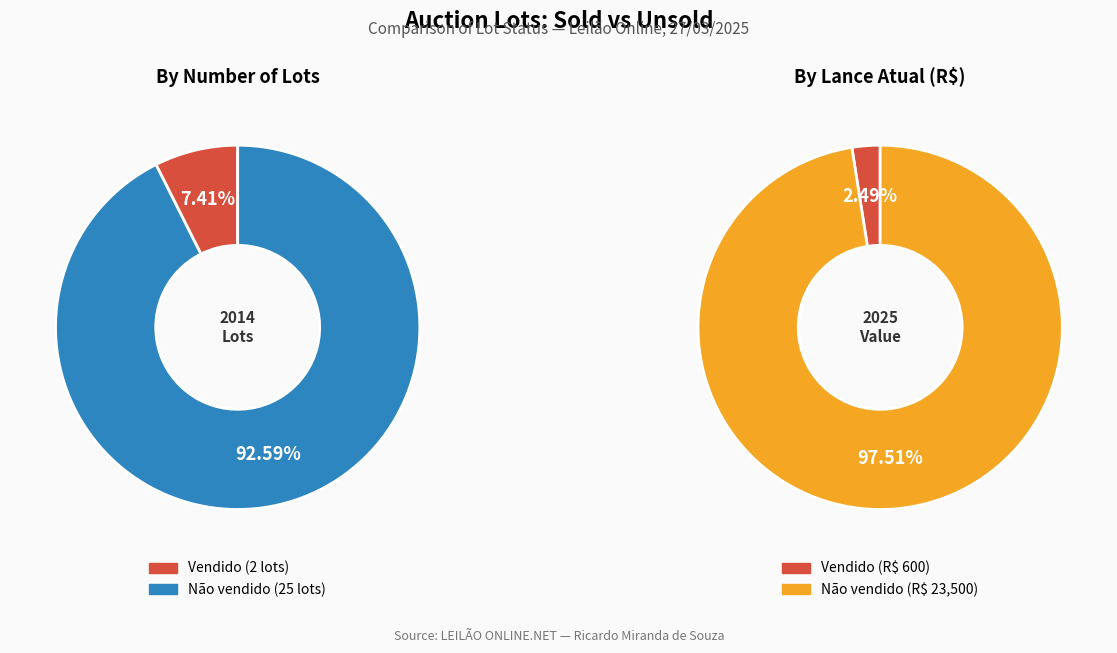

To the nearest percent, what is the difference between the Vendido and Não vendido slice percentages?

85%